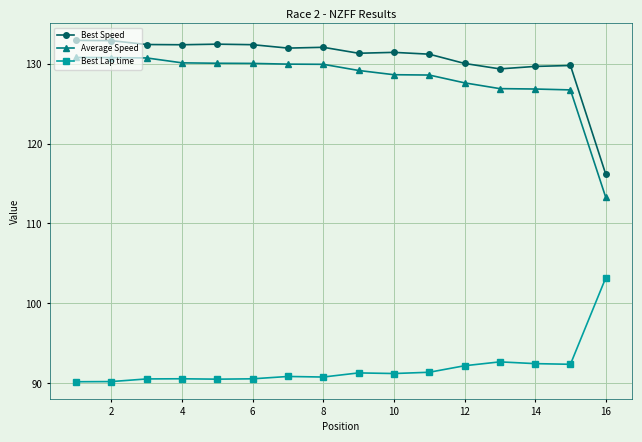

Which series has the largest total across all categories?

Best Speed